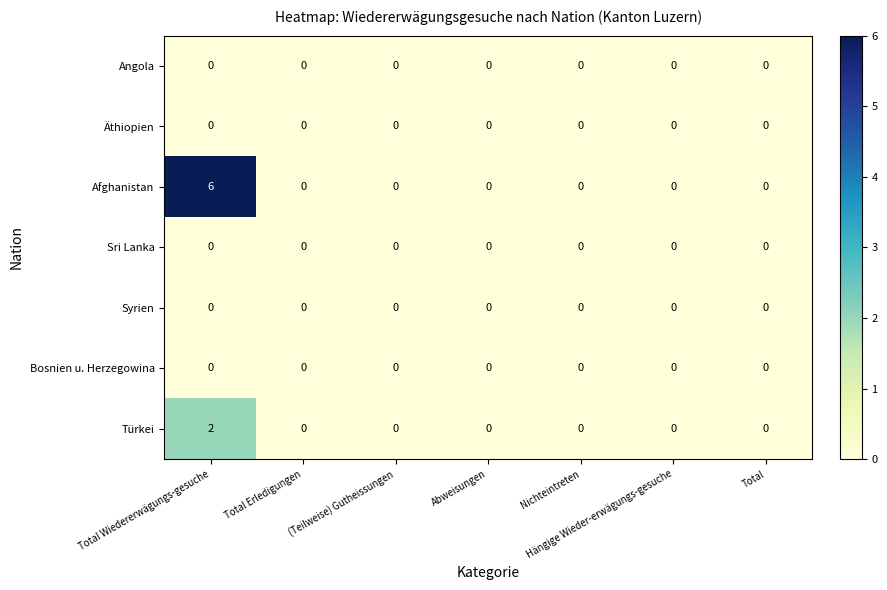

The Syrien series shows 0 at Total. True or false?

True